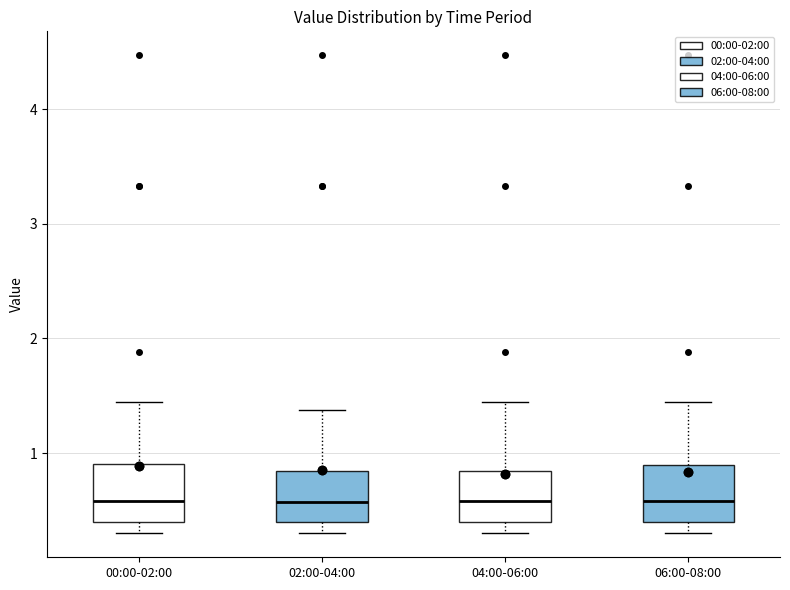

Where does the lower whisker of the box for 02:00-04:00 end on the y-axis? The values are not printed on the chart, so give them approximately, as read against the axis.

0.3